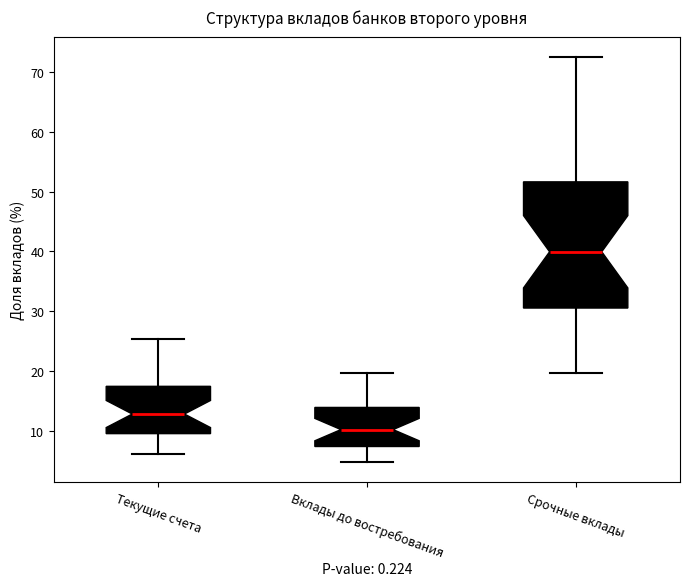

Where is the upper edge of the box for Срочные вклады on the y-axis? The values are not printed on the chart, so give them approximately, as read against the axis.

52